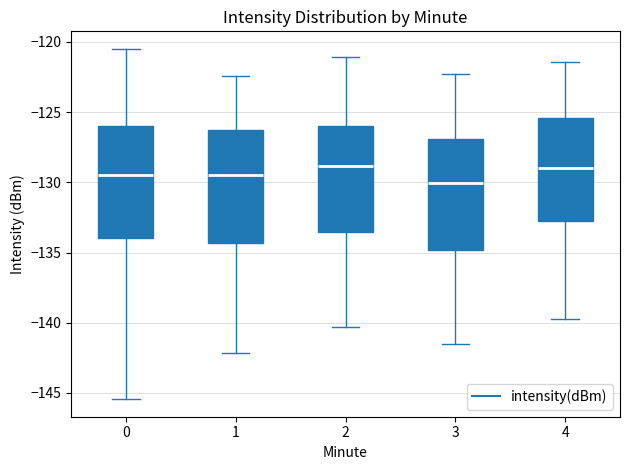

Reading left to right, transcribe this box plot: for each box, give where its median line is, the range the box spans, and where its two whiskers end, as read against the y-axis. The values are not printed on the chart, so give them approximately, as read against the axis.

0: median -129.5, box -134.0 to -126.0, whiskers -145.5 to -120.5
1: median -129.5, box -134.5 to -126.5, whiskers -142.0 to -122.5
2: median -129.0, box -133.5 to -126.0, whiskers -140.5 to -121.0
3: median -130.0, box -135.0 to -127.0, whiskers -141.5 to -122.5
4: median -129.0, box -132.5 to -125.5, whiskers -139.5 to -121.5